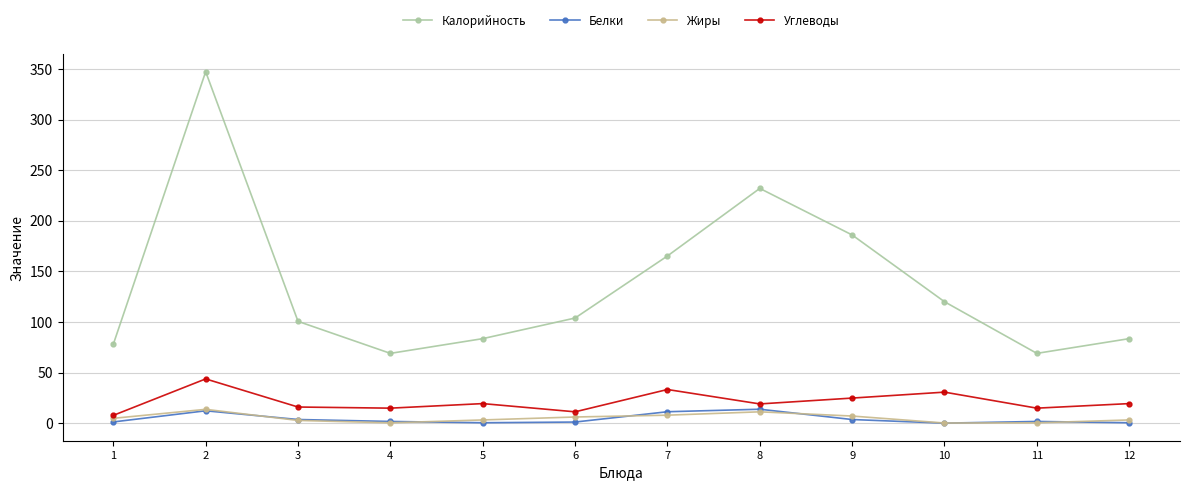

Where is the first local maximum for Жиры?

2